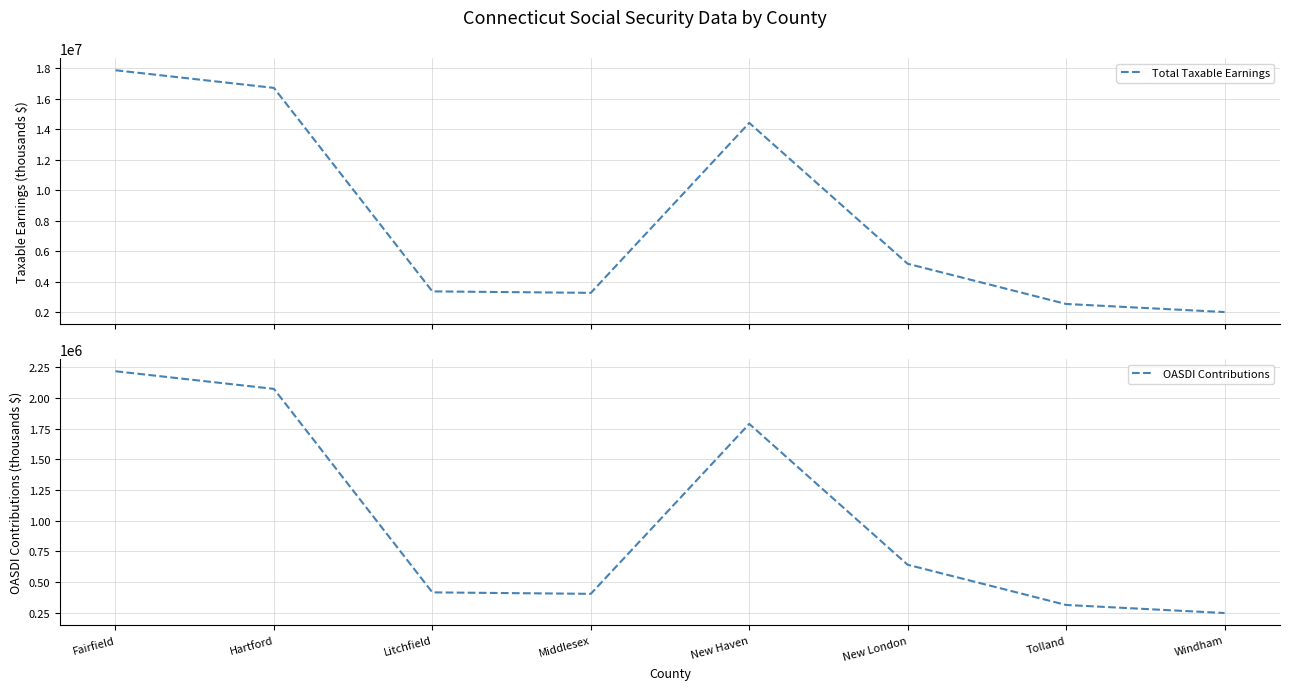

What is the total value across all series at New Haven?

16202720